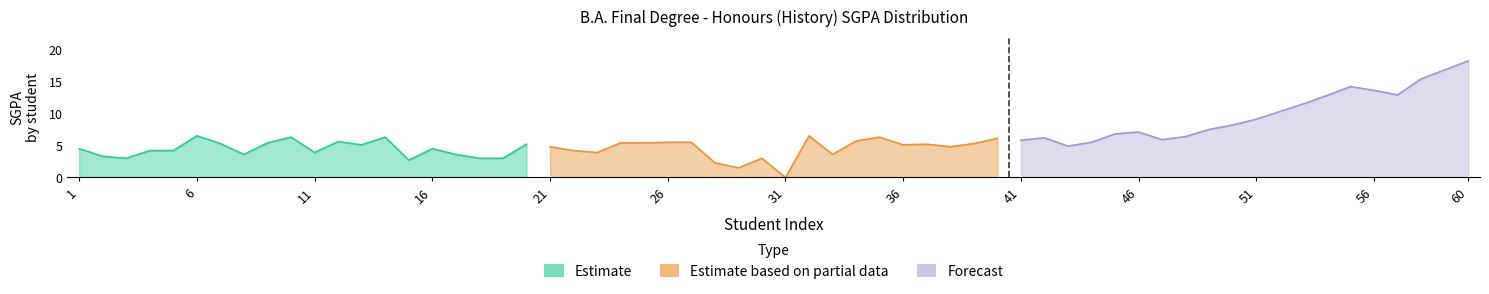

What is the difference between the maximum and minimum values in the Estimate series?

3.8